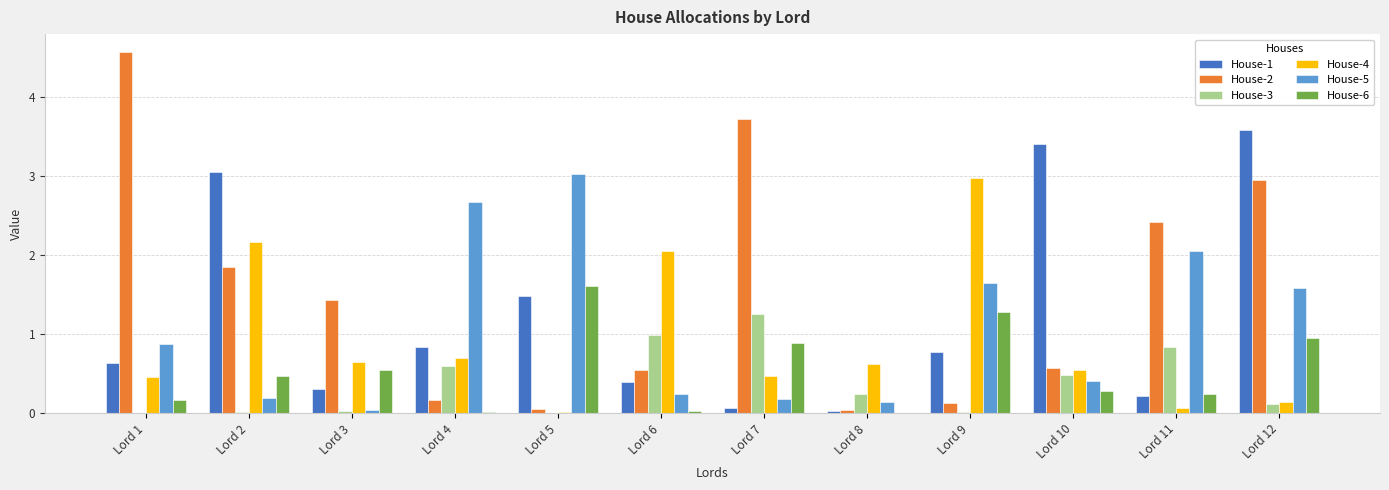

What are all the series names shown in the legend?

House-1, House-2, House-3, House-4, House-5, House-6